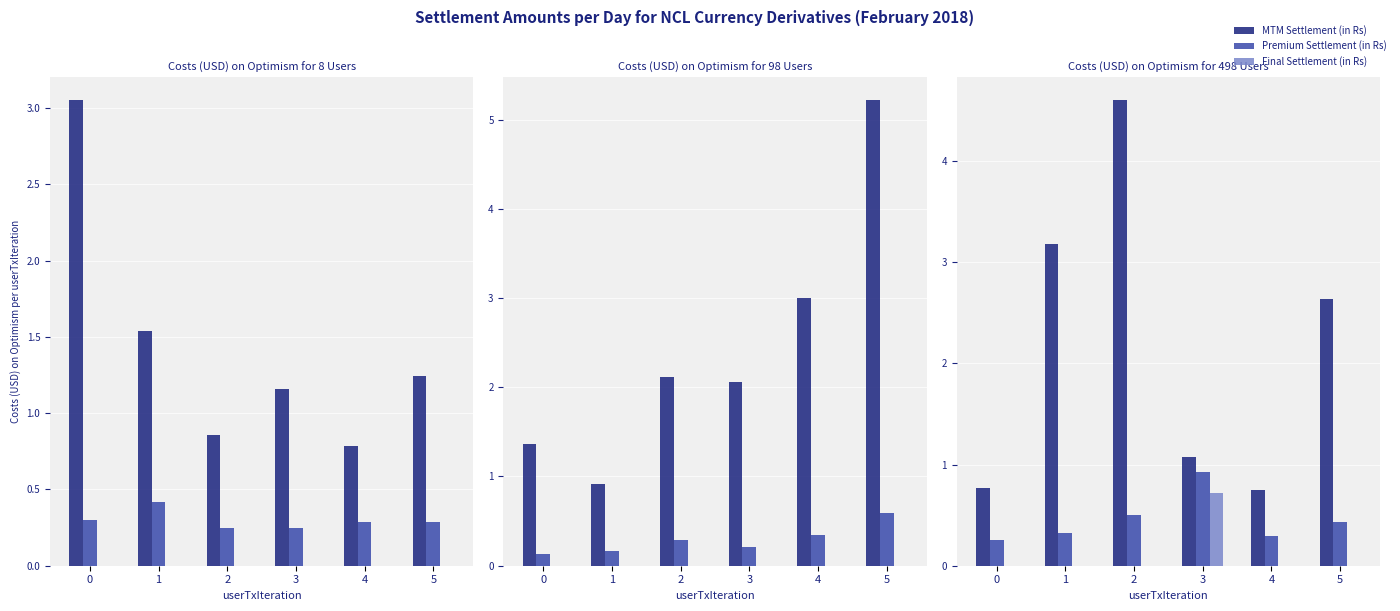

What are all the series names shown in the legend?

MTM Settlement (in Rs), Premium Settlement (in Rs), Final Settlement (in Rs)